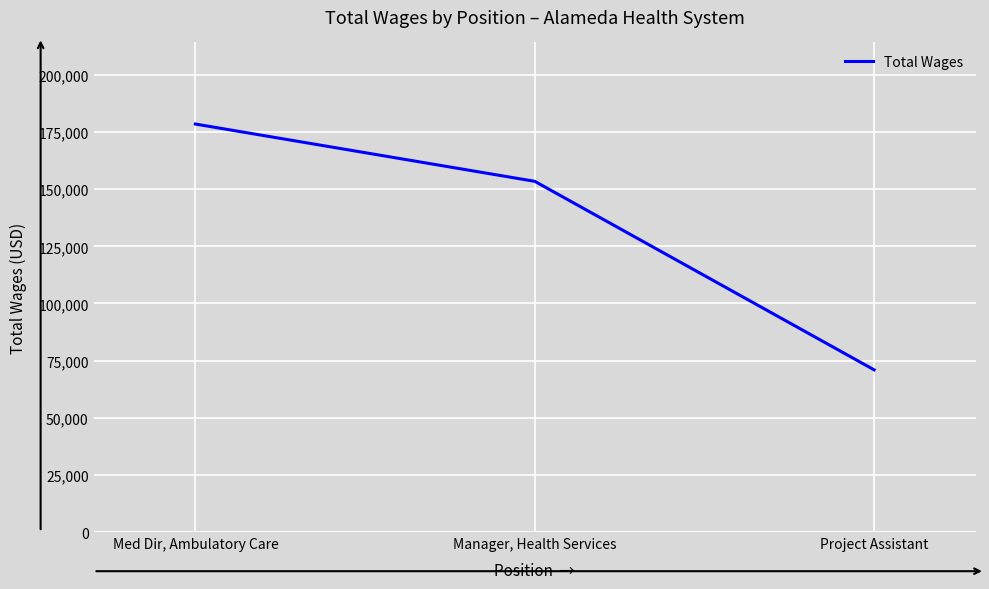

Is this an area chart (filled region under the line)?

No